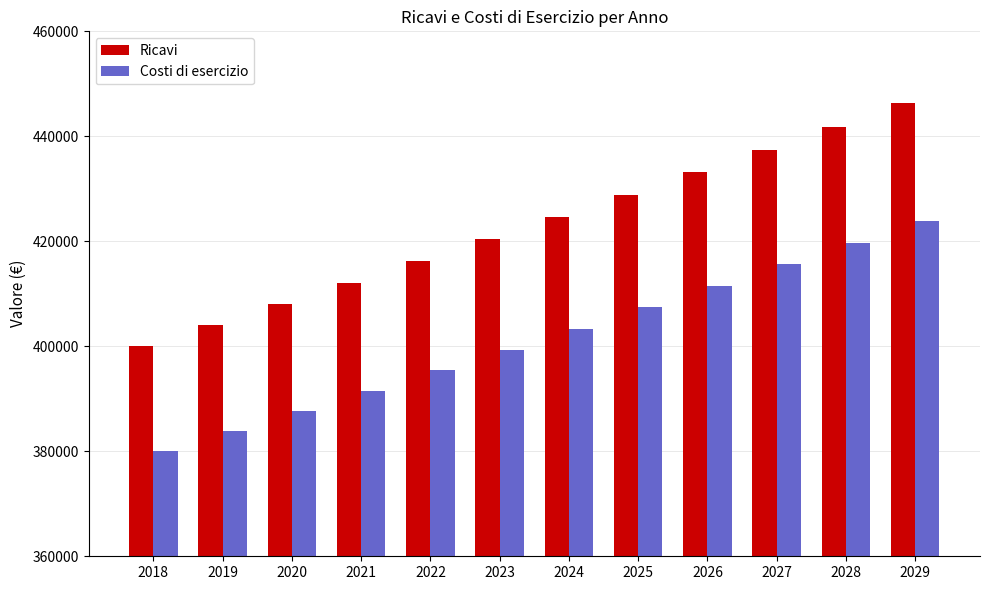

At which category is the sum across all series the highest?

2029